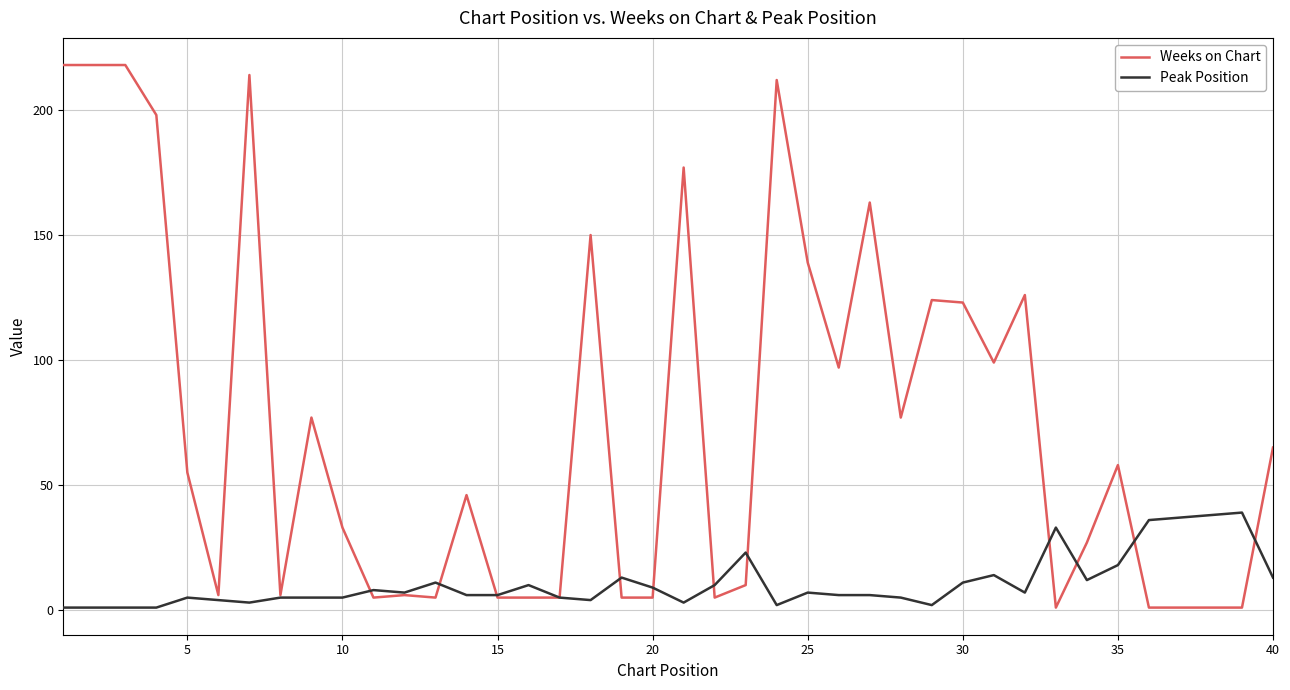

Rank the series by their average value, from highest to lowest.

Weeks on Chart, Peak Position